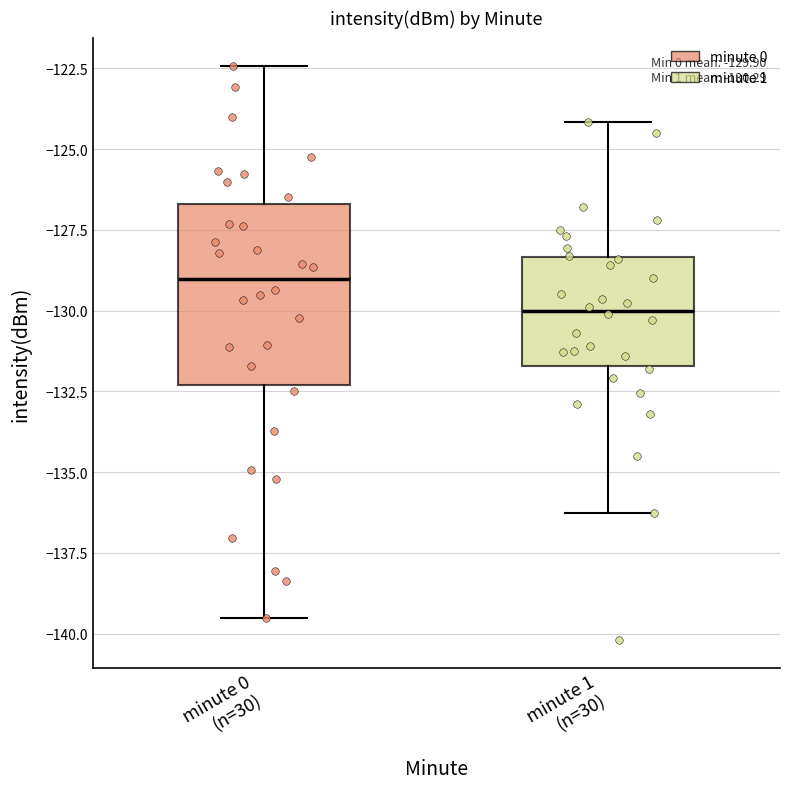

Comparing the boxes themselves (not the whiskers), which one is the tallest?

minute 0 (n=30)